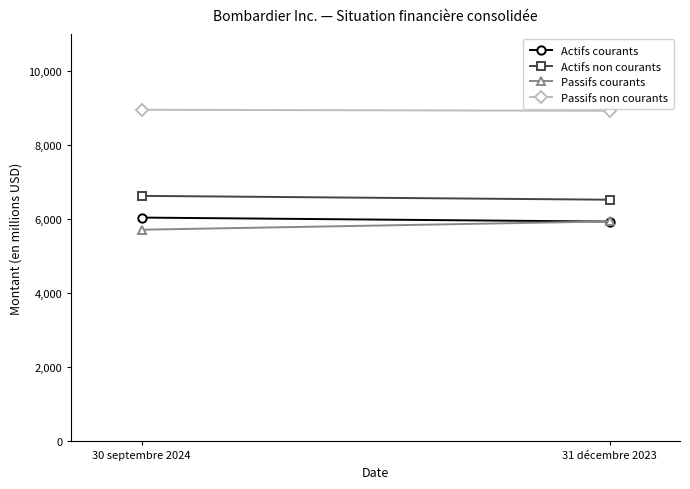

What is the label of the 2nd point from the right?

30 septembre 2024